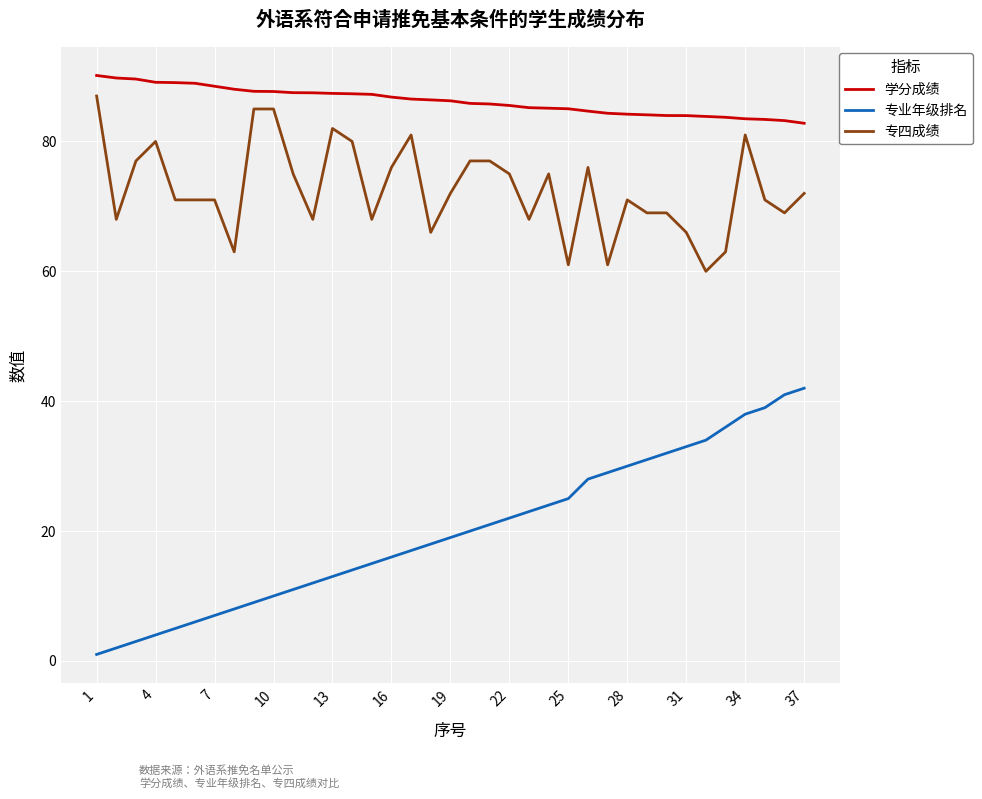

Which series has the widest spread of values?

专业年级排名